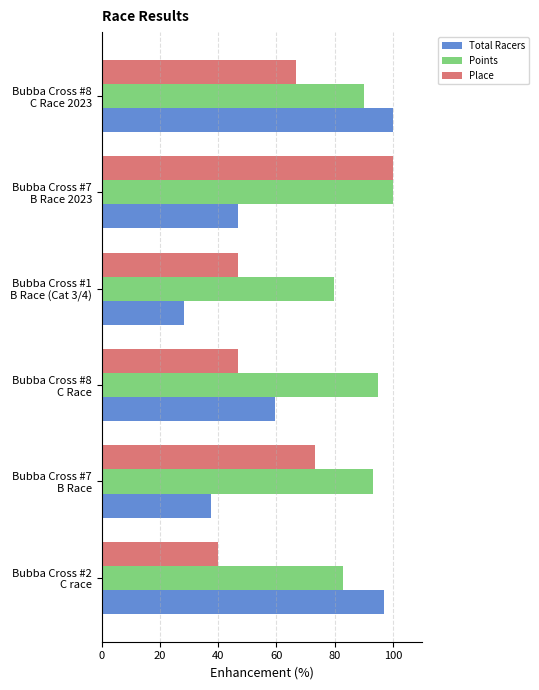

What is the difference between the maximum and minimum values in the Total Racers series?

71.9